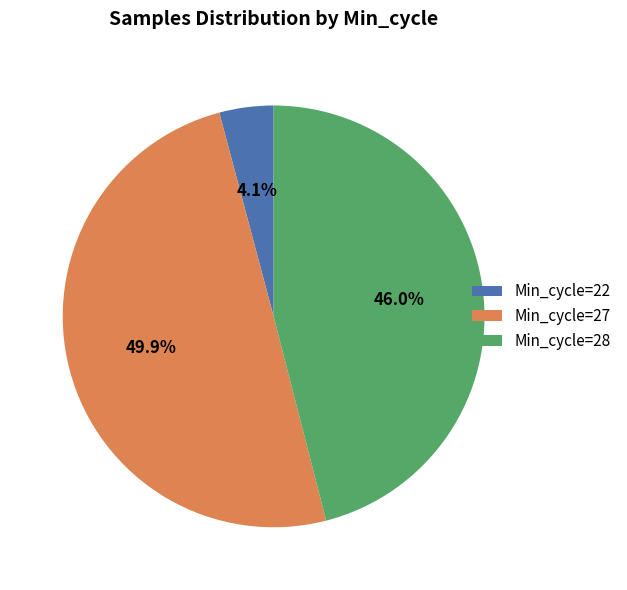

Does Min_cycle=22 represent more than half of the total?

No